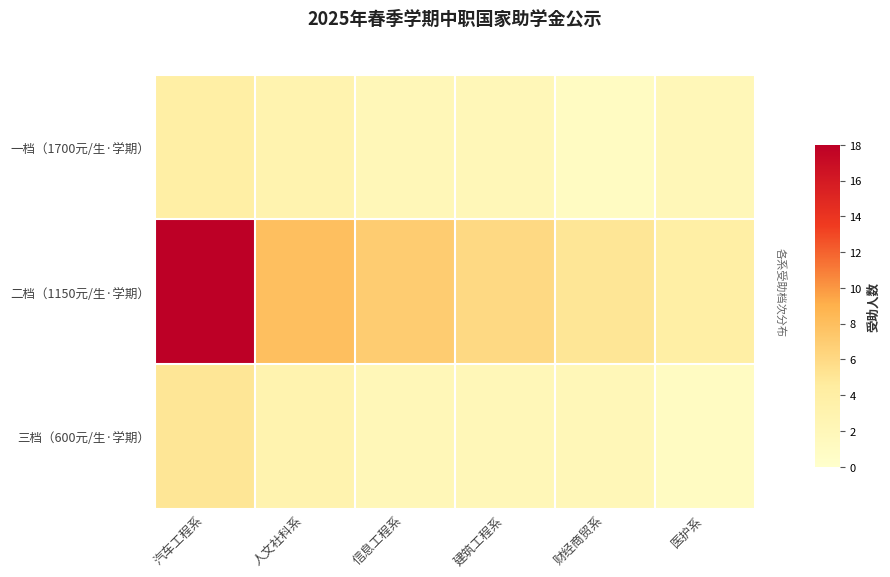

Reading right to left, what are all the values shown in this chart?

一档（1700元/生·学期）: 医护系=2	财经商贸系=1	建筑工程系=2	信息工程系=2	人文社科系=3	汽车工程系=4
二档（1150元/生·学期）: 医护系=4	财经商贸系=5	建筑工程系=6	信息工程系=7	人文社科系=8	汽车工程系=18
三档（600元/生·学期）: 医护系=1	财经商贸系=2	建筑工程系=2	信息工程系=2	人文社科系=3	汽车工程系=5